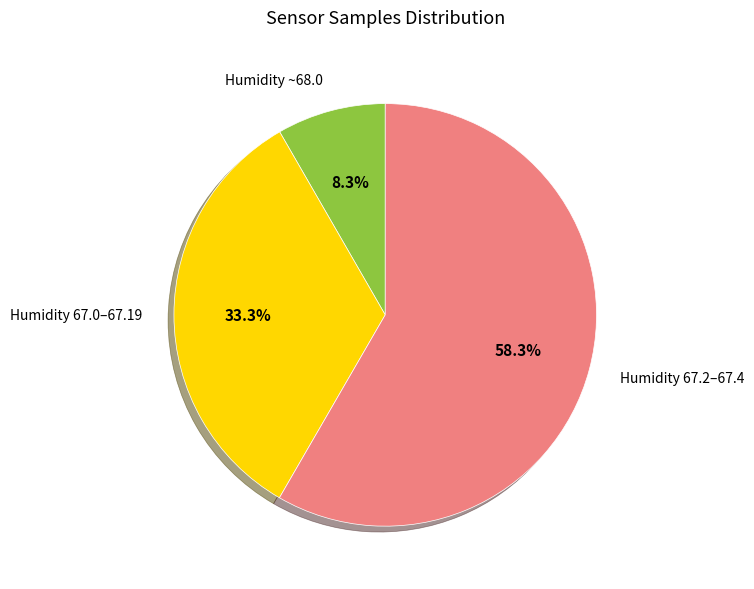

Count the number of slices in the pie.

3